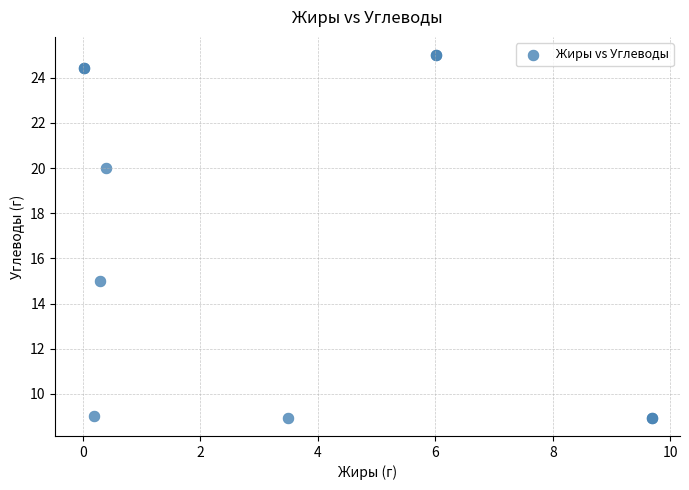

What Y value in the scatter plot is closest to 16?

15.0